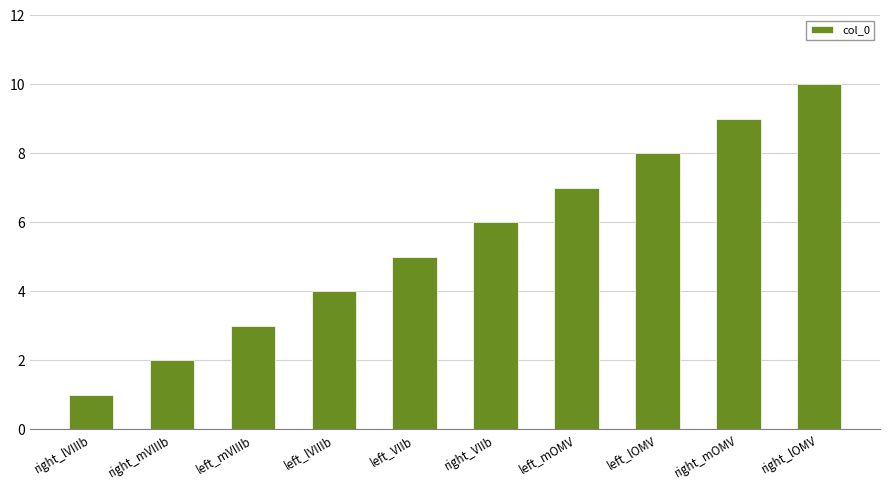

What is the ratio of the value at right_VIIb to the value at right_mVIIIb?

3.0